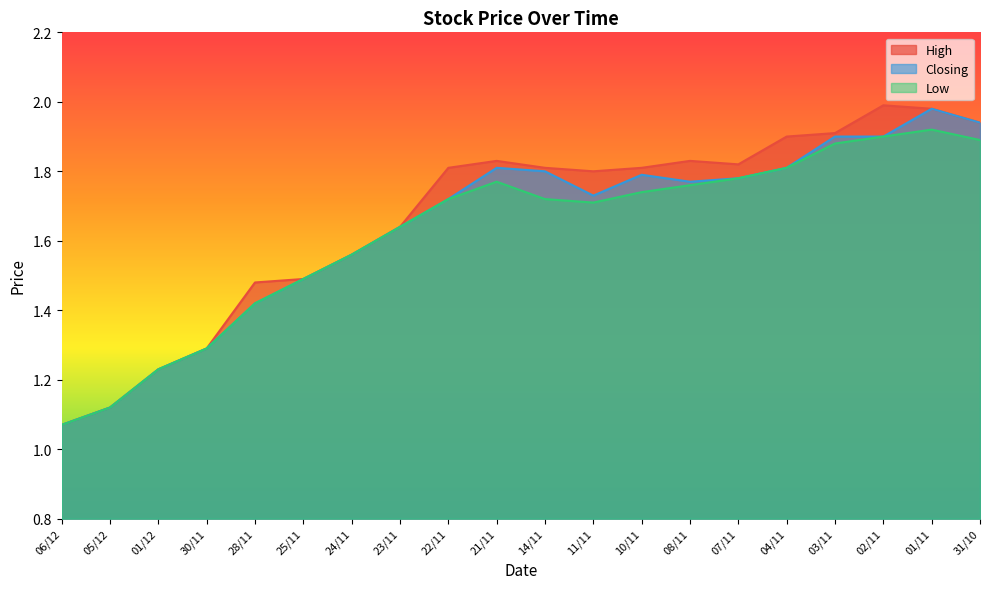

What is the lowest value of the Closing series?

1.1